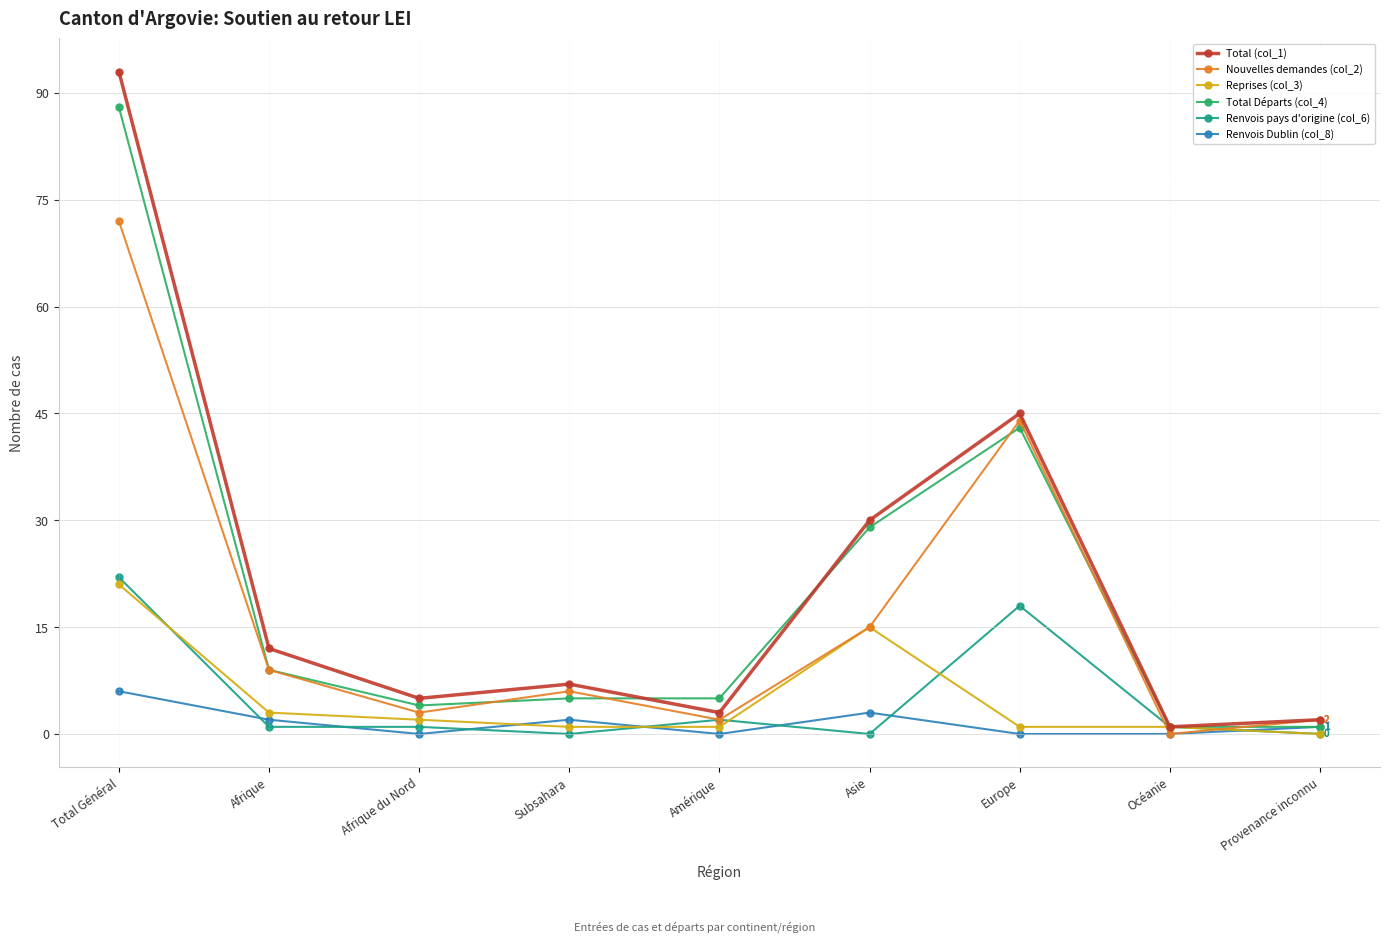

How many Renvois Dublin (col_8) values are between 0 and 2?

7